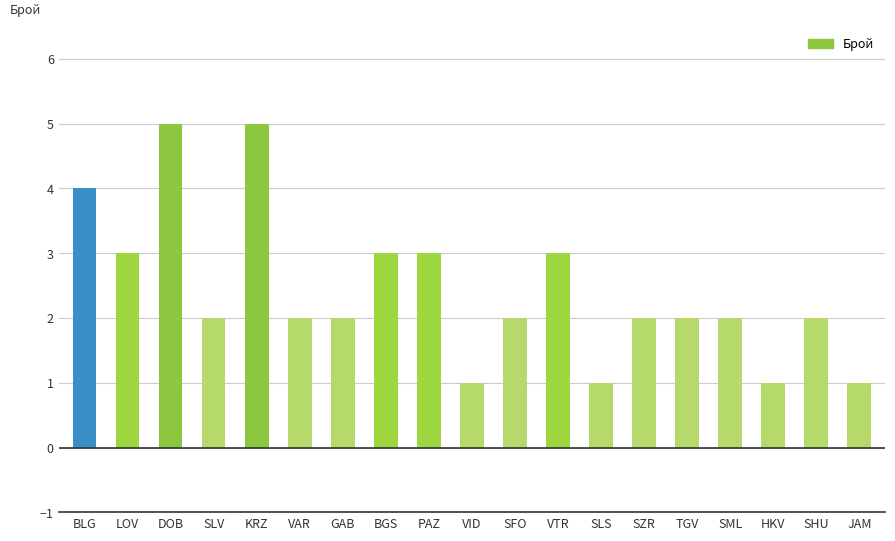

What is the greatest value displayed?

5